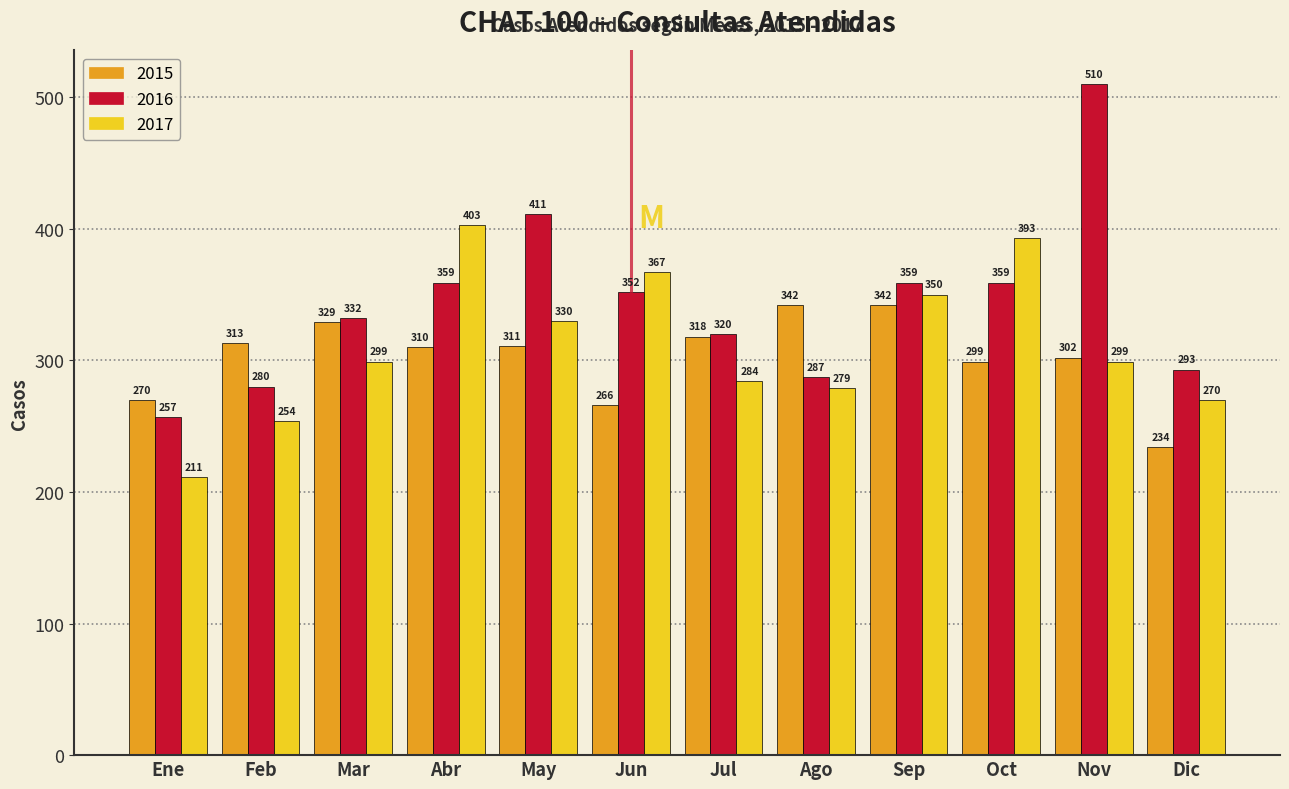

Reading left to right, list all the values displayed in this chart.

2015: 270	313	329	310	311	266	318	342	342	299	302	234
2016: 257	280	332	359	411	352	320	287	359	359	510	293
2017: 211	254	299	403	330	367	284	279	350	393	299	270